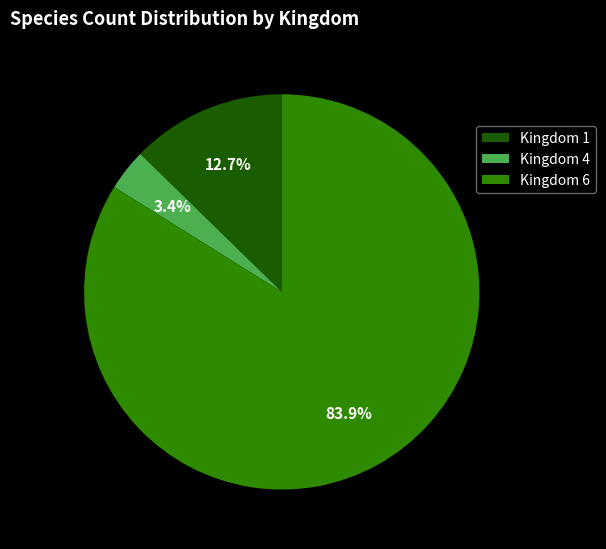

To the nearest percent, what is the average slice percentage?

33%